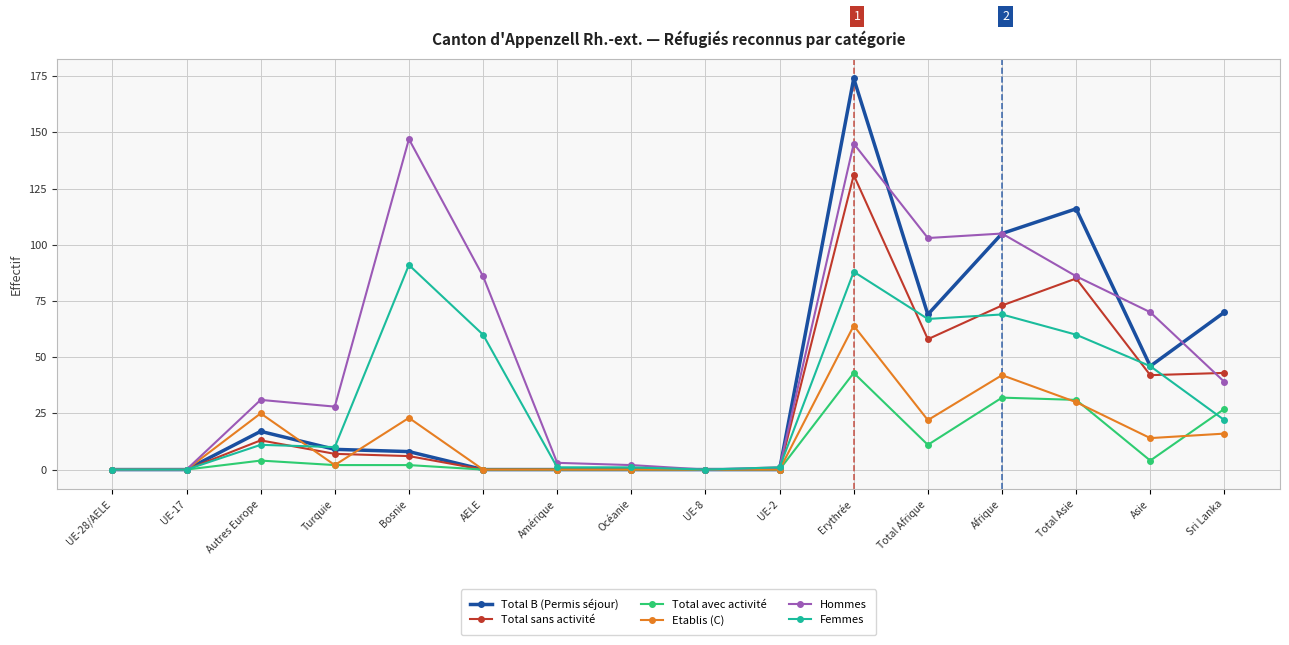

What is the difference between the maximum and second lowest values in the Femmes series?

91